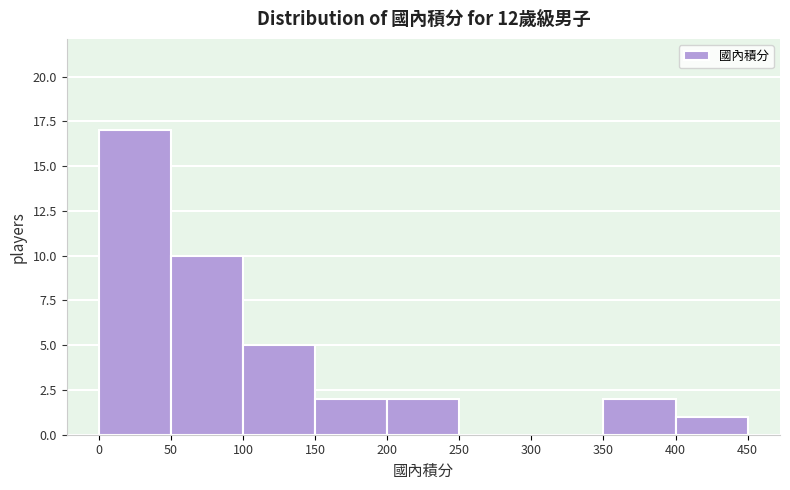

What is the height of the bar covering 200 to 250 on the x-axis? The values are not printed on the chart, so give them approximately, as read against the axis.

2